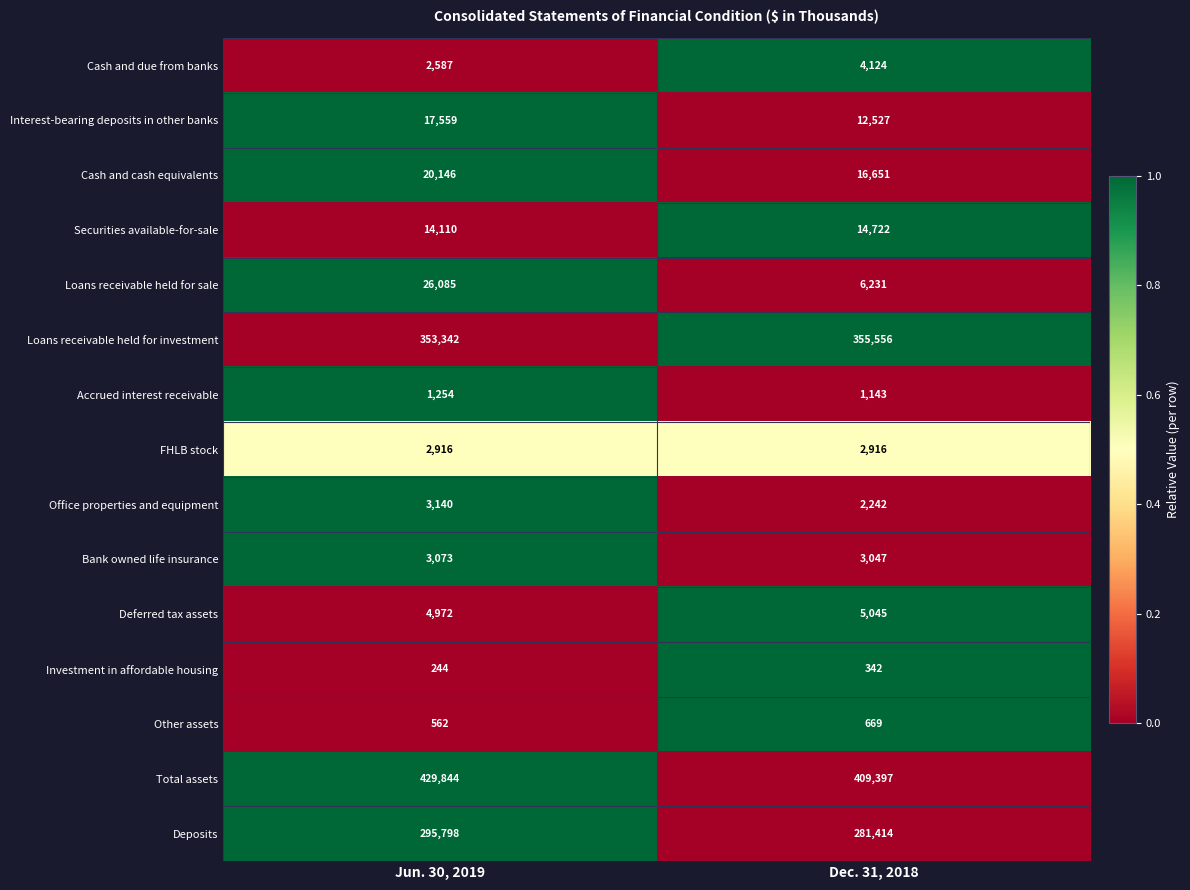

What is the sum of the Bank owned life insurance values at Dec. 31, 2018 and Jun. 30, 2019?

6120